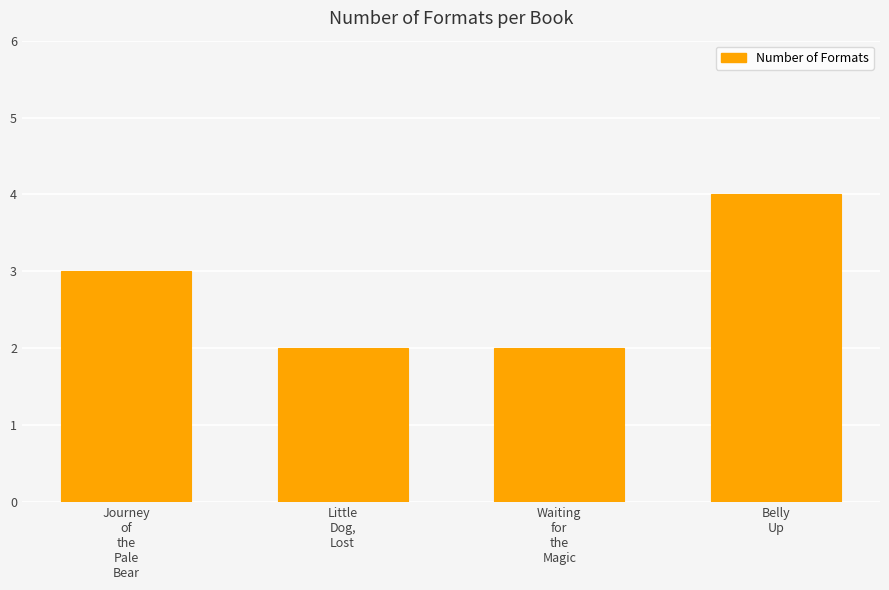

Which has a higher value, Belly
Up or Waiting
for
the
Magic?

Belly
Up